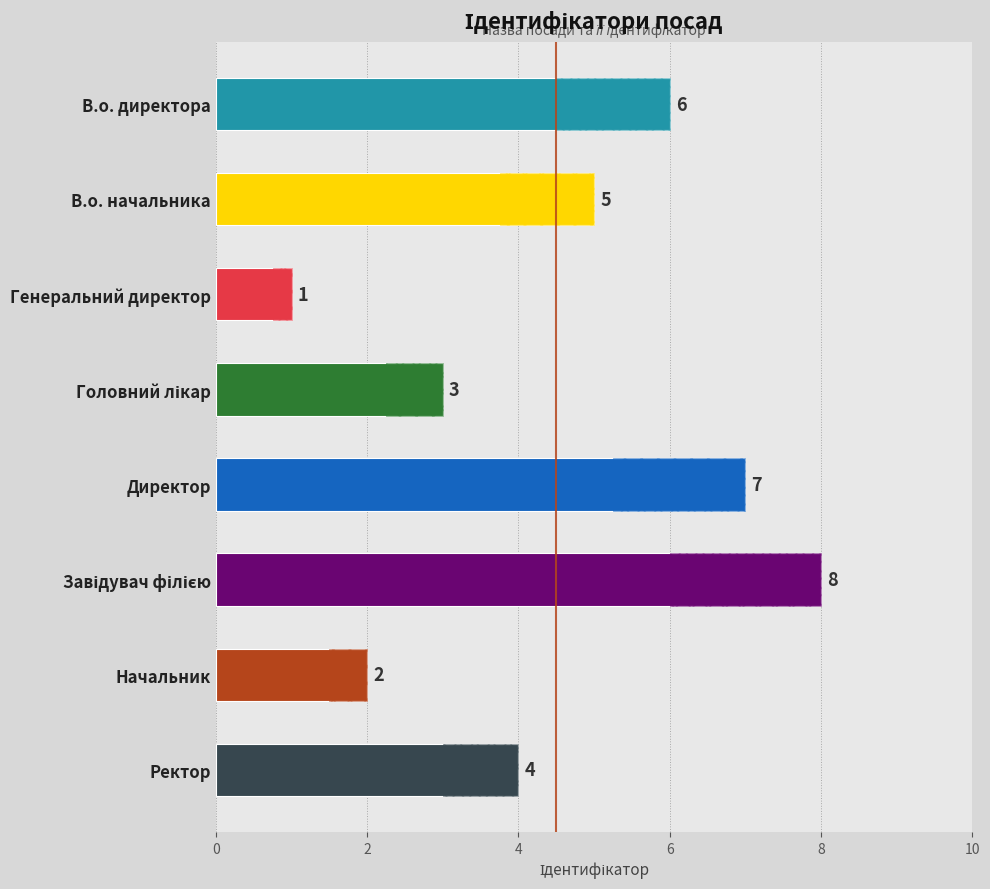

What is the smallest value displayed?

1